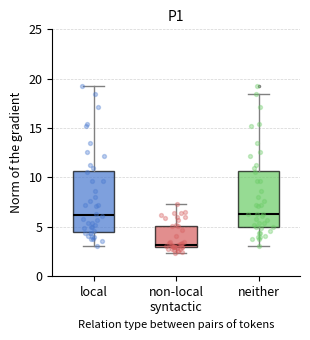

Reading left to right, read every box against the y-axis: the position of its median line, the range the box covers, and the ends of its whiskers. The values are not printed on the chart, so give them approximately, as read against the axis.

local: median 6.0, box 4.5 to 10.5, whiskers 3.0 to 19.5
non-local syntactic: median 3.0 (just above the box's lower edge), box 3.0 to 5.0, whiskers 2.5 to 7.5
neither: median 6.0, box 5.0 to 10.5, whiskers 3.0 to 18.5